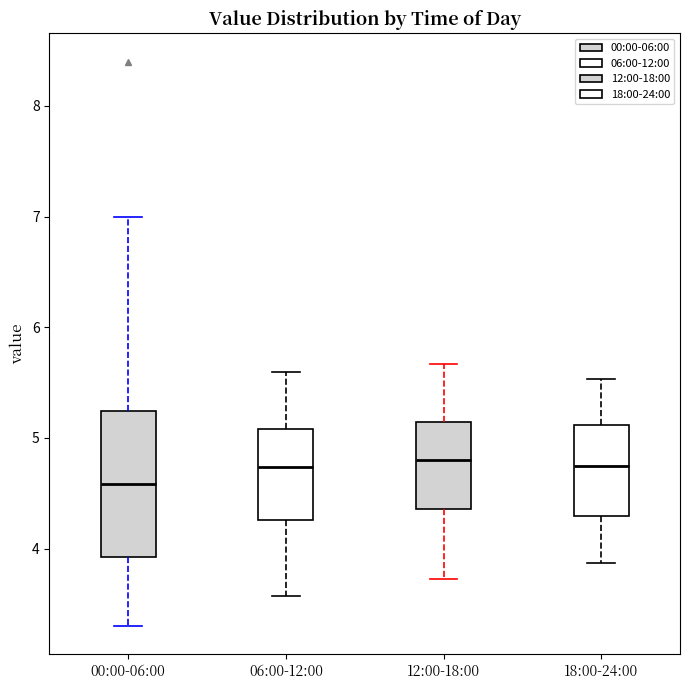

Which box's median line is the lowest?

00:00-06:00